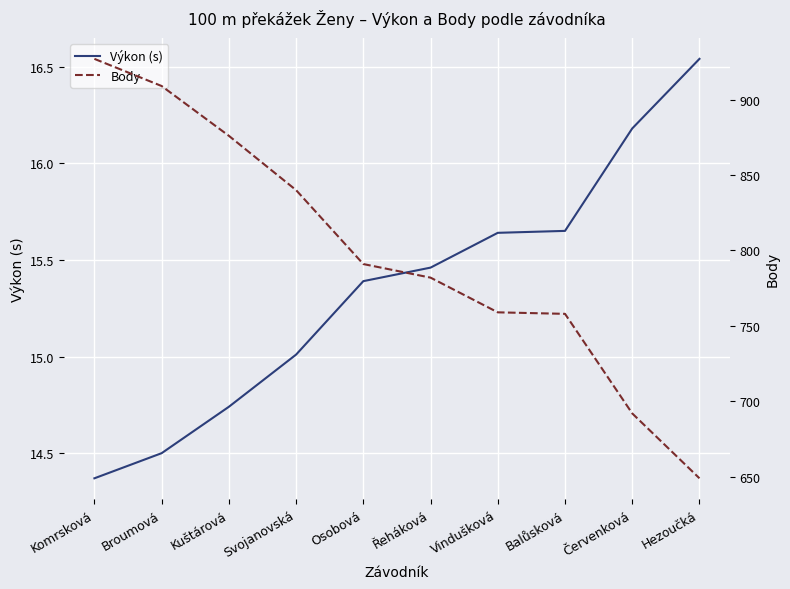

Between Řeháková and Kuštárová, which is larger?

Řeháková